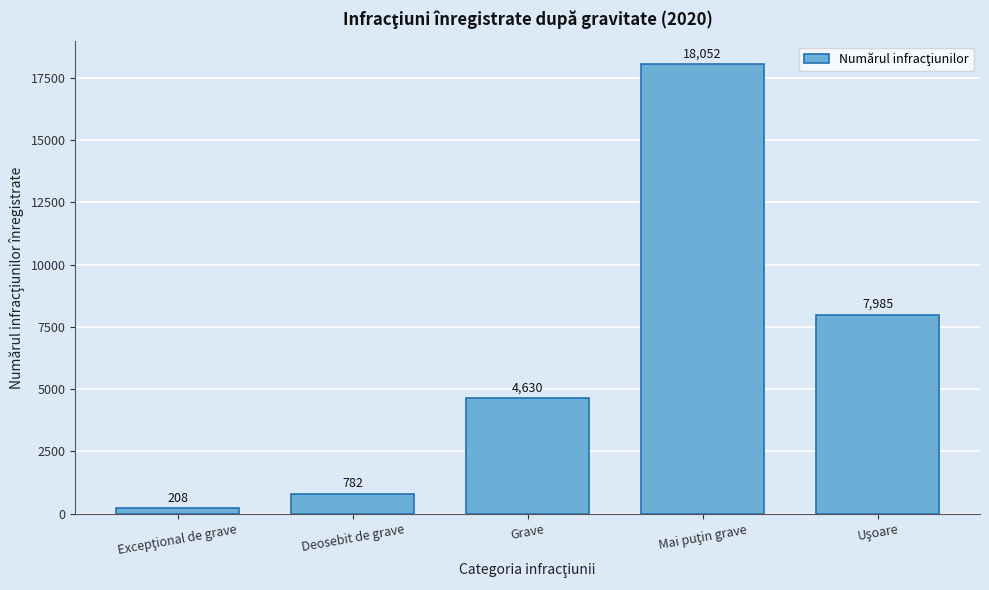

Reading right to left, transcribe all the data shown in this chart.

7985	18052	4630	782	208